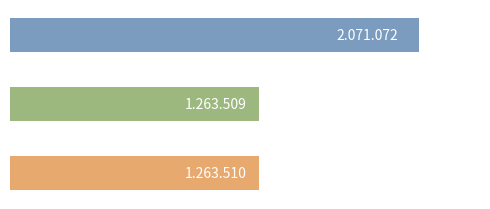

How many data points are less than 1263510?

1